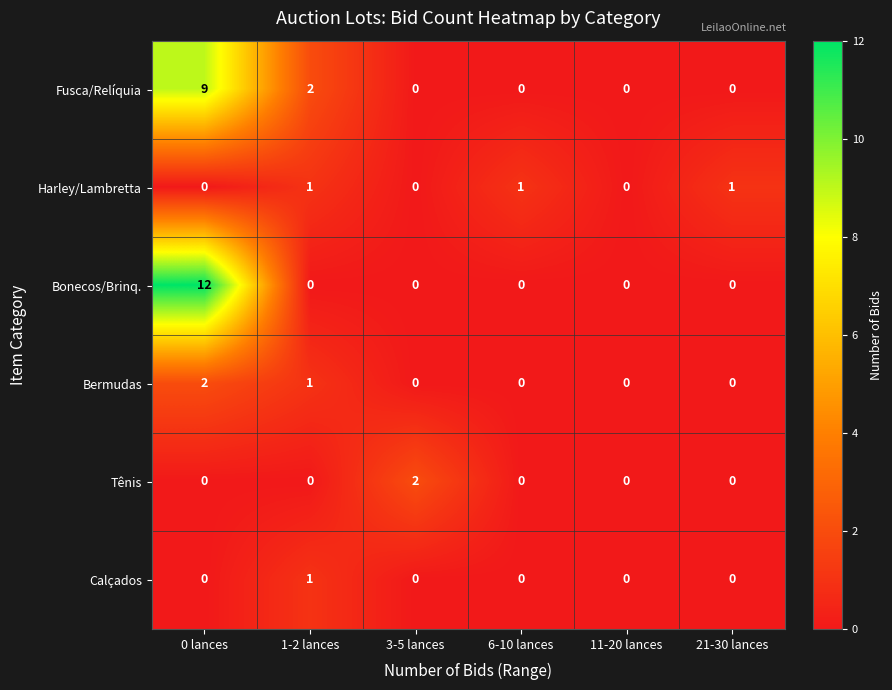

At which category is the sum across all series the highest?

0 lances